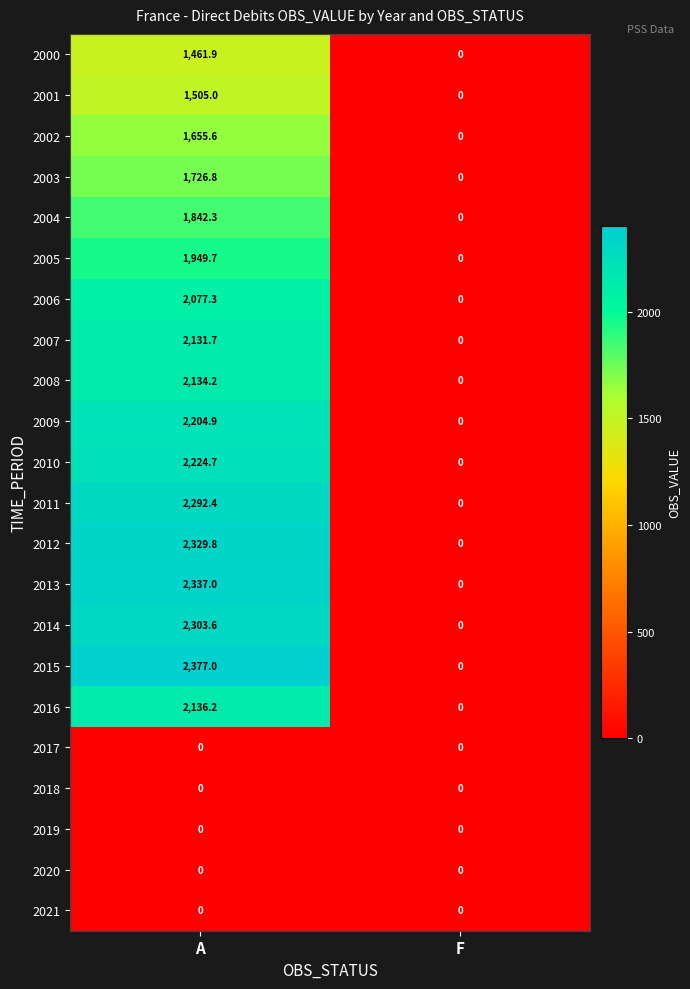

Which series has the widest spread of values?

2015